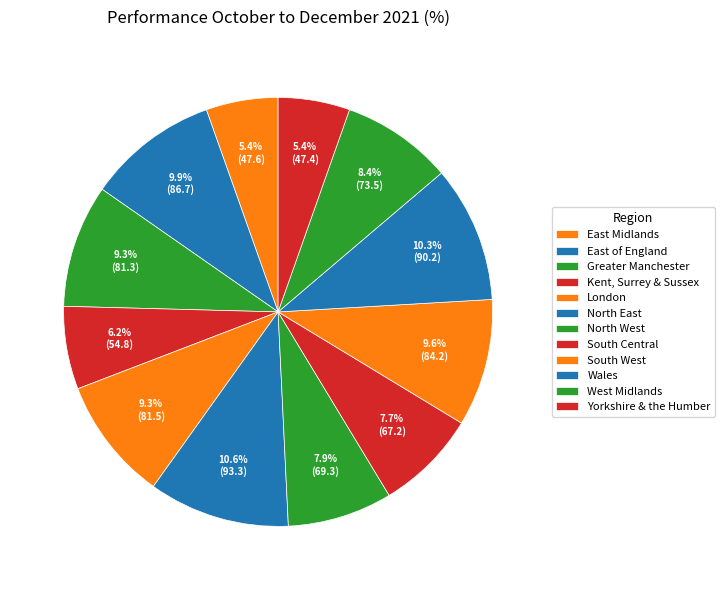

Count the number of slices in the pie.

12